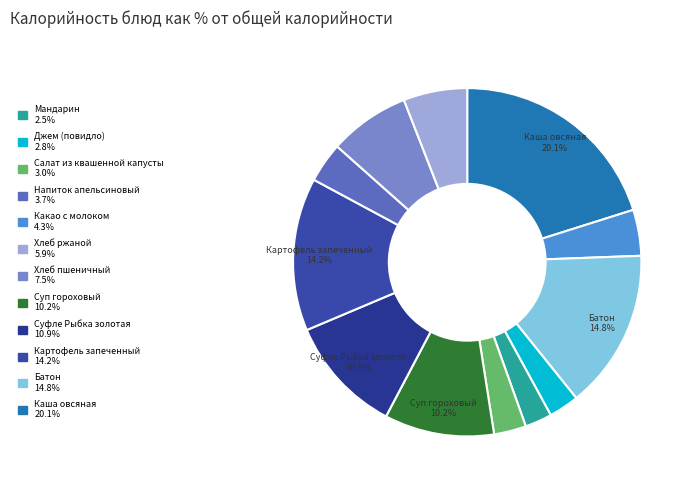

Is there any slice that represents more than half of the pie?

No